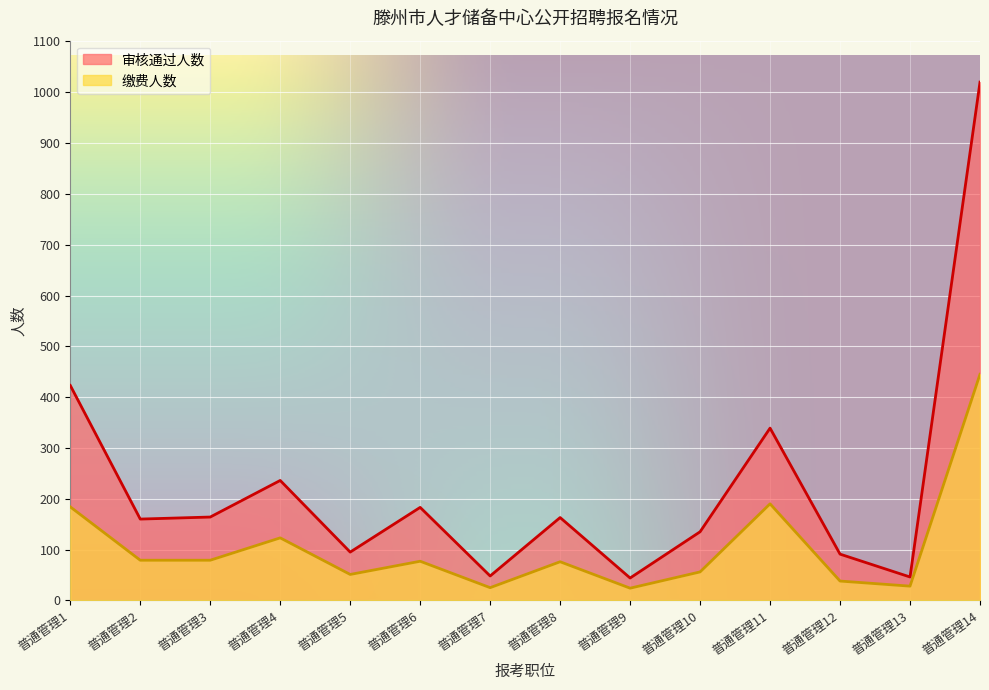

Which category has the lowest value in the 缴费人数 series?

普通管理9